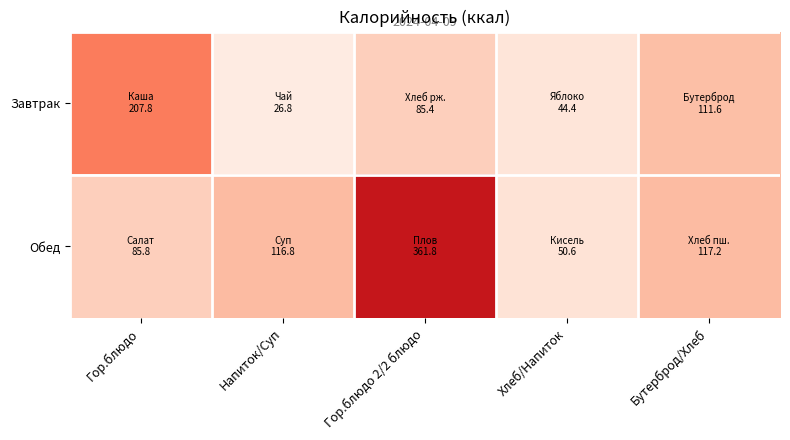

Which label corresponds to the largest value in the chart?

Гор.блюдо 2/2 блюдо